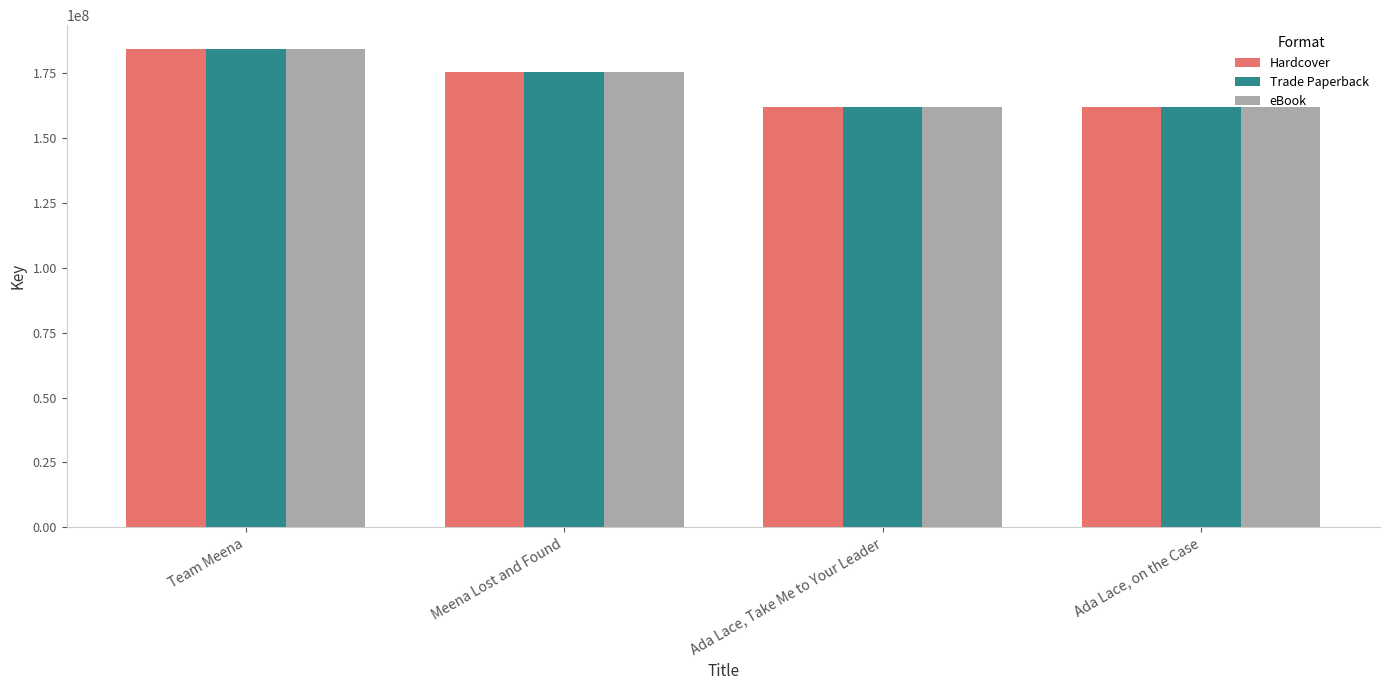

What is the average value of the eBook series?

170935870